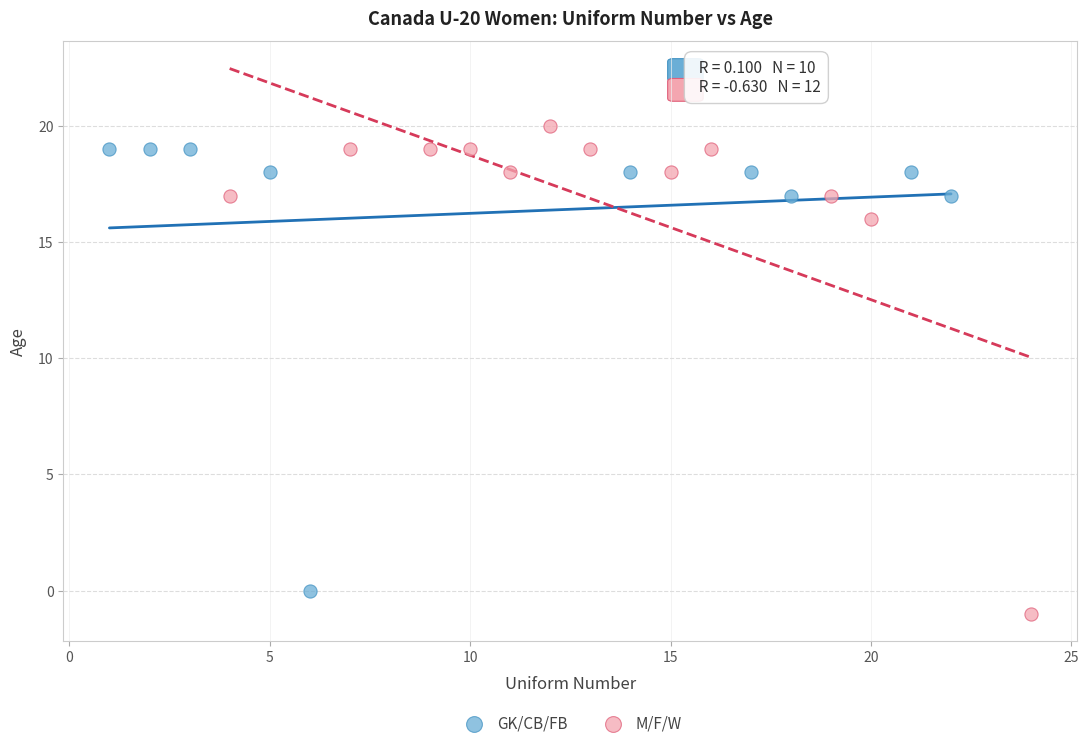

Which series contains the lowest Y value?

M/F/W